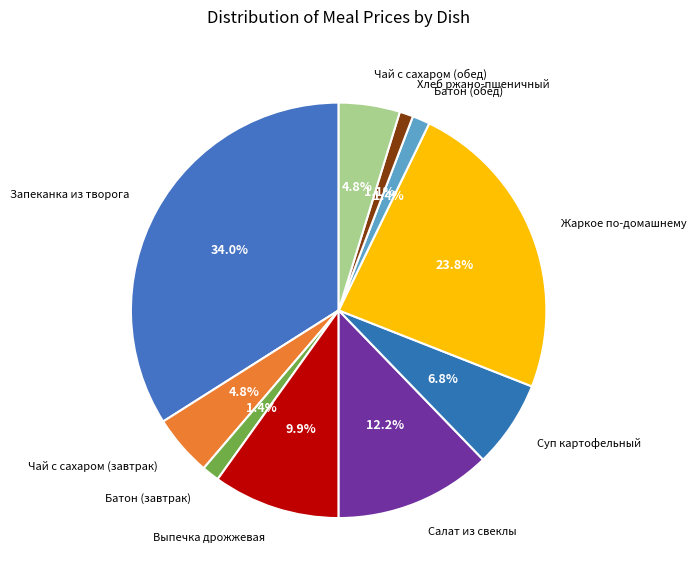

What percentage is the Жаркое по-домашнему slice, to the nearest percent?

24%